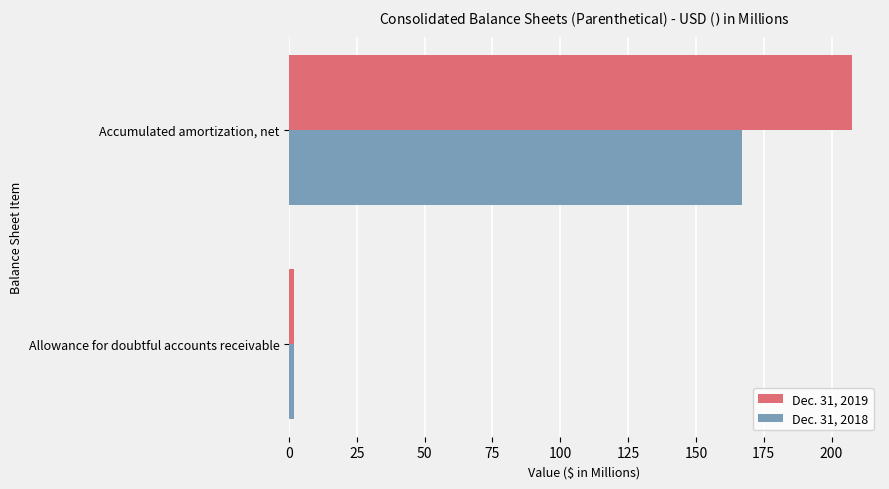

Which series has the widest spread of values?

Dec. 31, 2019